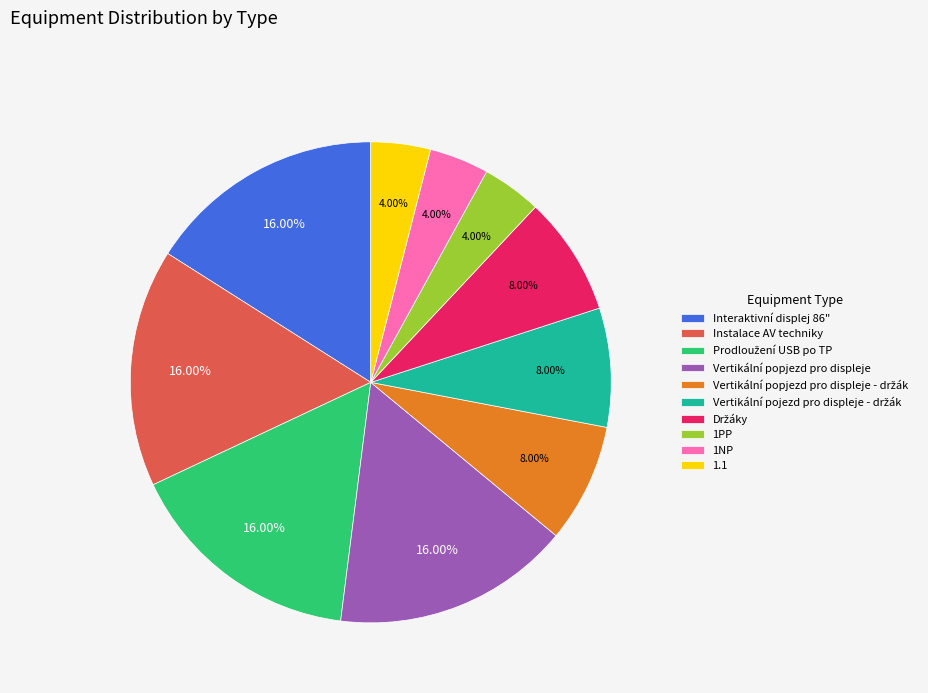

Between Interaktivní displej 86" and 1NP, which is larger?

Interaktivní displej 86"